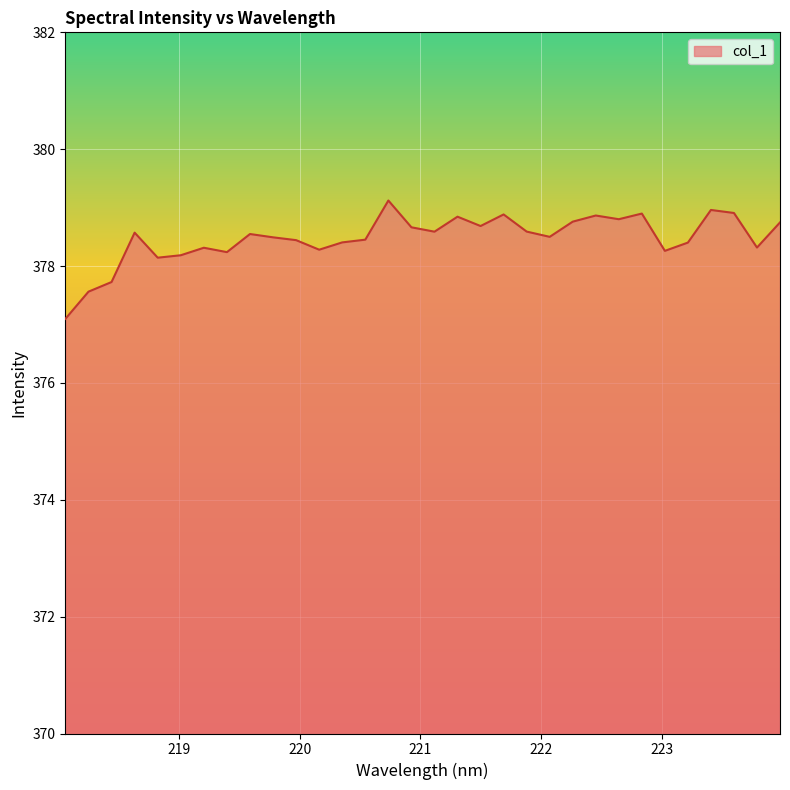

What is the smallest value displayed?

377.1